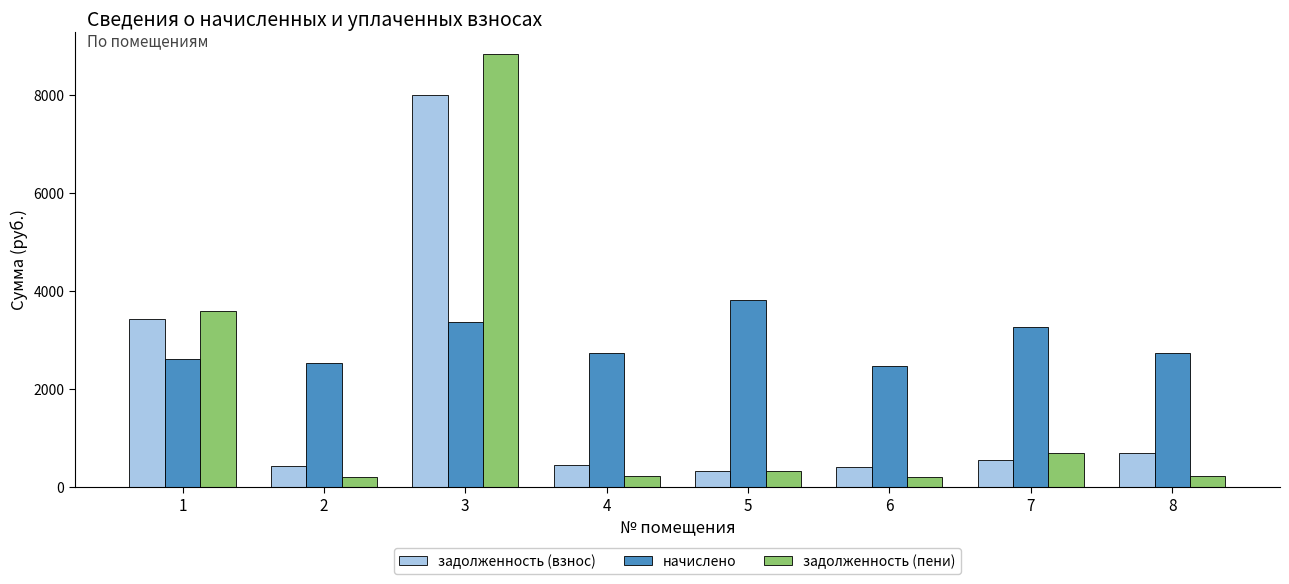

How many bars are there in total?

24